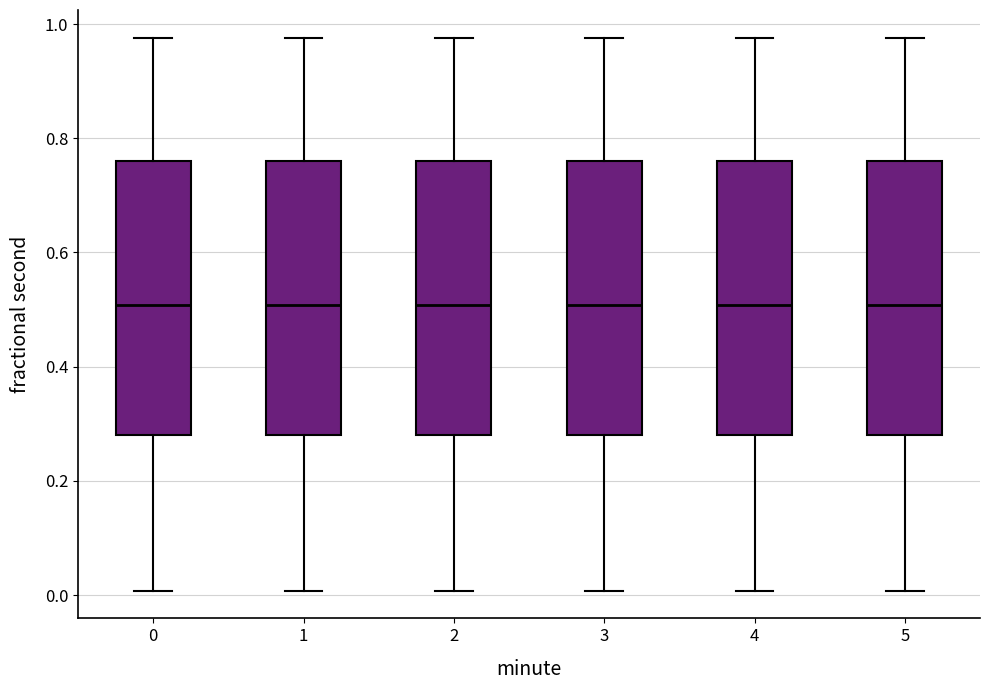

Reading left to right, transcribe this box plot: for each box, give where its median line is, the range the box spans, and where its two whiskers end, as read against the y-axis. The values are not printed on the chart, so give them approximately, as read against the axis.

0: median 0.50, box 0.28 to 0.76, whiskers 0.00 to 0.98
1: median 0.50, box 0.28 to 0.76, whiskers 0.00 to 0.98
2: median 0.50, box 0.28 to 0.76, whiskers 0.00 to 0.98
3: median 0.50, box 0.28 to 0.76, whiskers 0.00 to 0.98
4: median 0.50, box 0.28 to 0.76, whiskers 0.00 to 0.98
5: median 0.50, box 0.28 to 0.76, whiskers 0.00 to 0.98